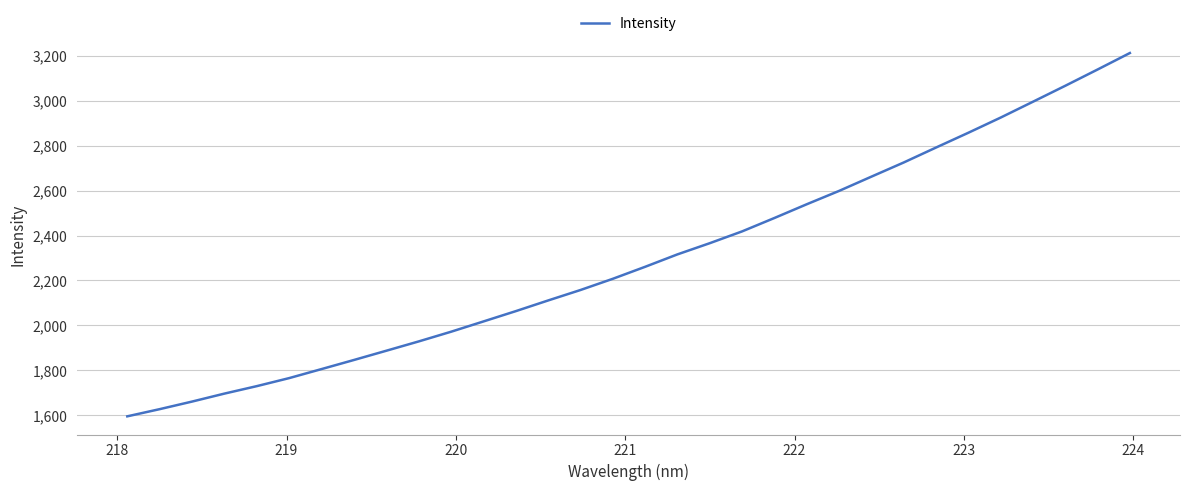

How many series are shown in this chart?

1